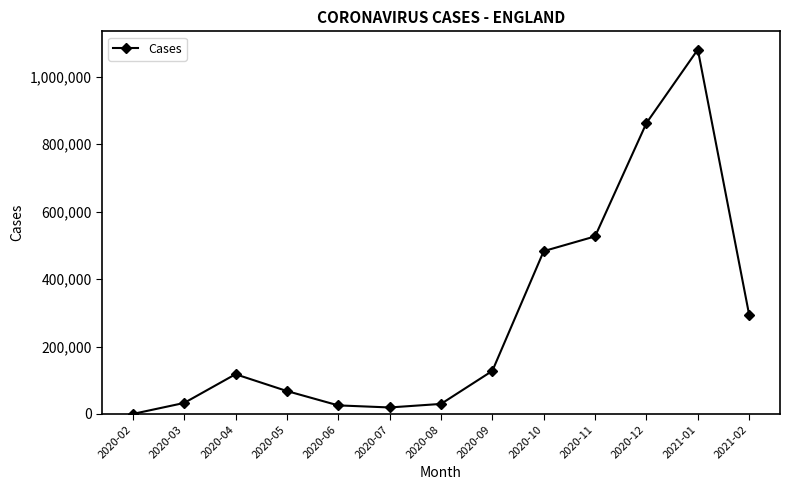

What is the sum of all values?

3668365